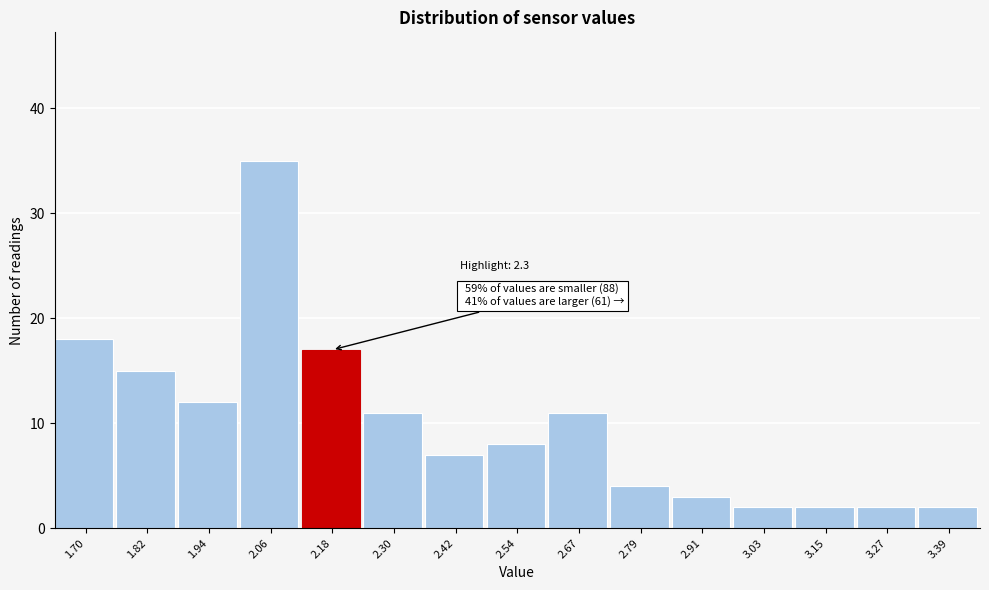

Reading left to right, what are all the values shown in this chart?

18	15	12	35	17	11	7	8	11	4	3	2	2	2	2